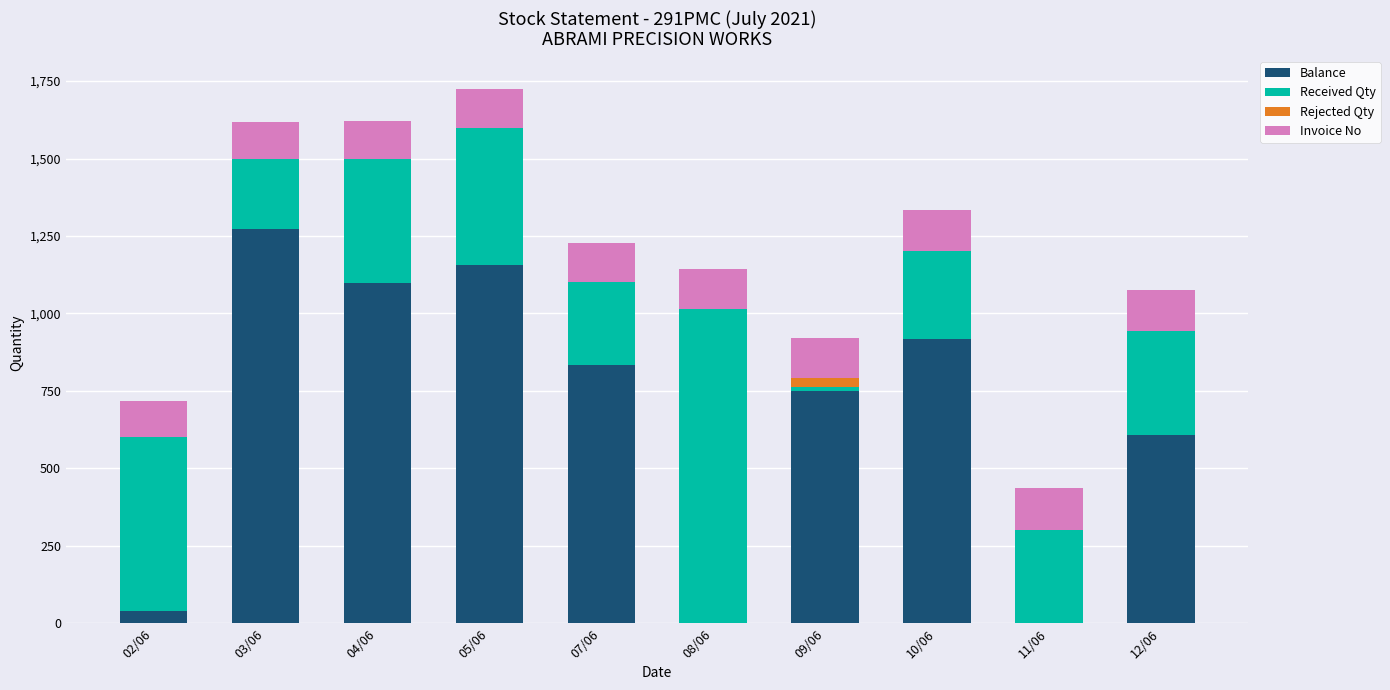

What is the highest value of the Balance series?

1271